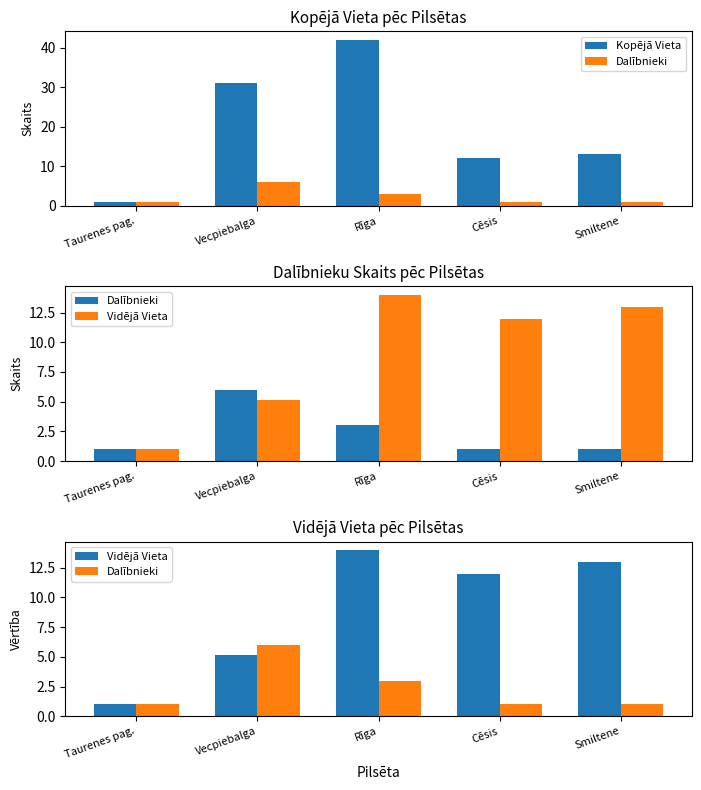

What position from the left is Taurenes pag.?

1